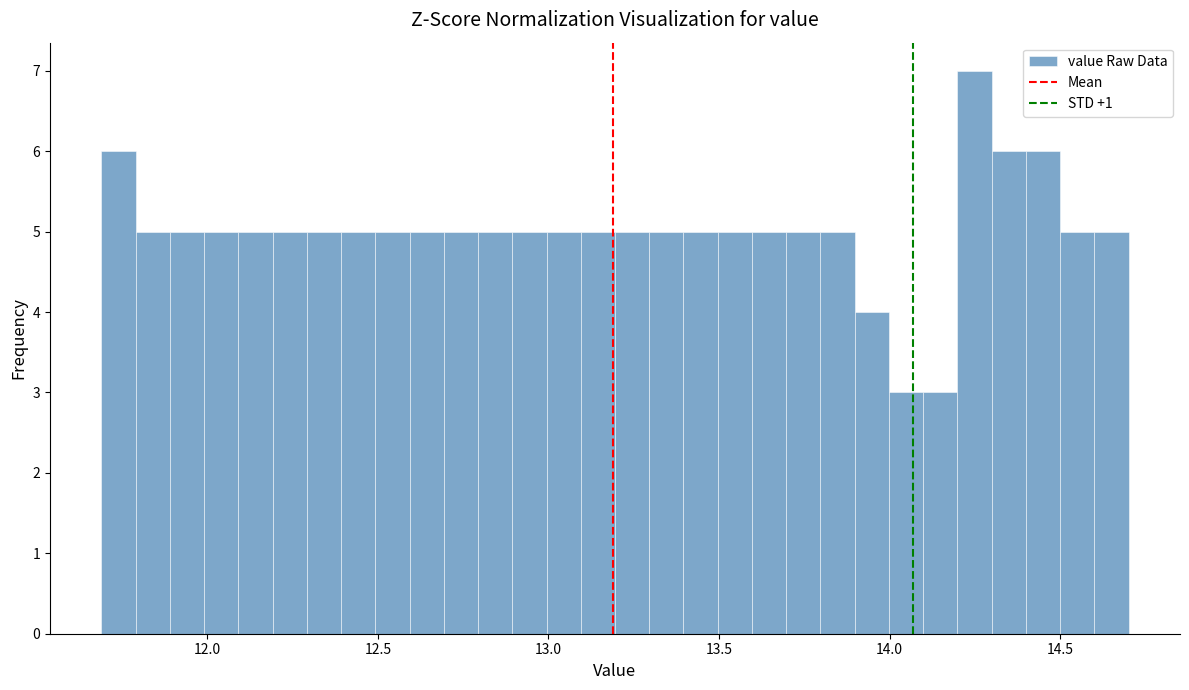

Read against the x-axis, roughly where is the centre of the tallest bar?

14.25